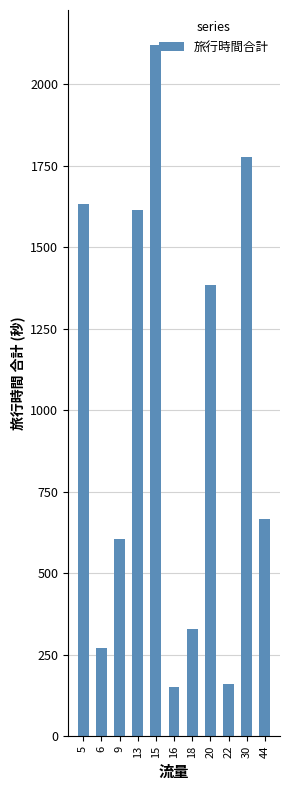

What is the difference between the maximum and minimum values?

1971